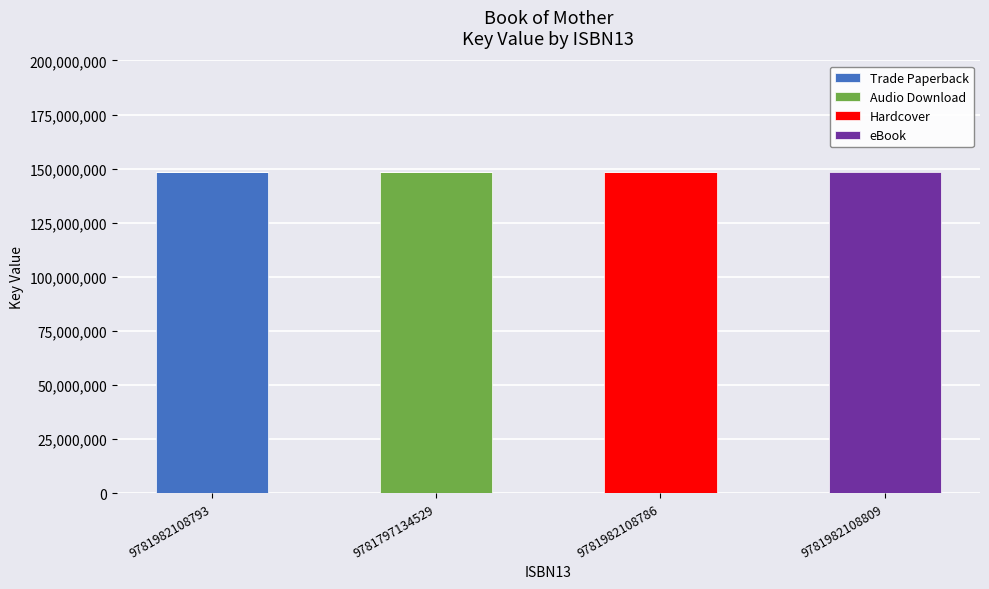

What is the total value across all series at 9781982108793?

148471997